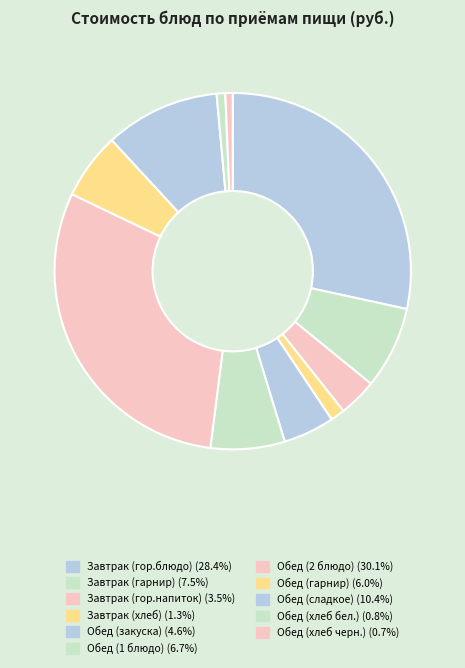

Combined, do Обед (хлеб черн.) and Обед (1 блюдо) account for over 50%?

No